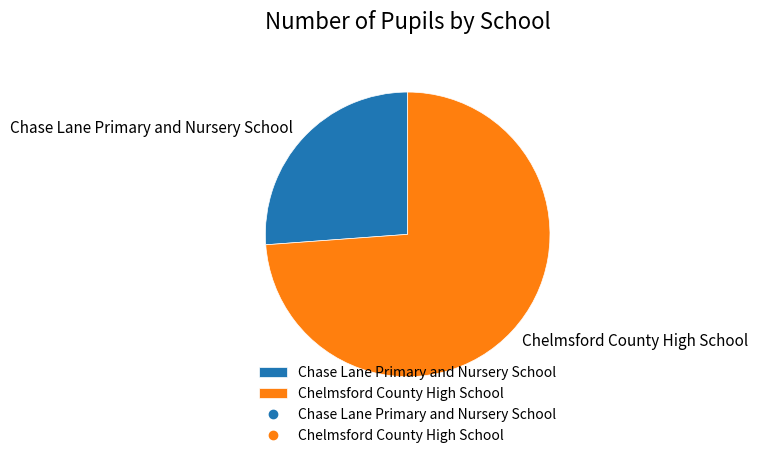

Rank the categories by value from lowest to highest.

Chase Lane Primary and Nursery School, Chelmsford County High School